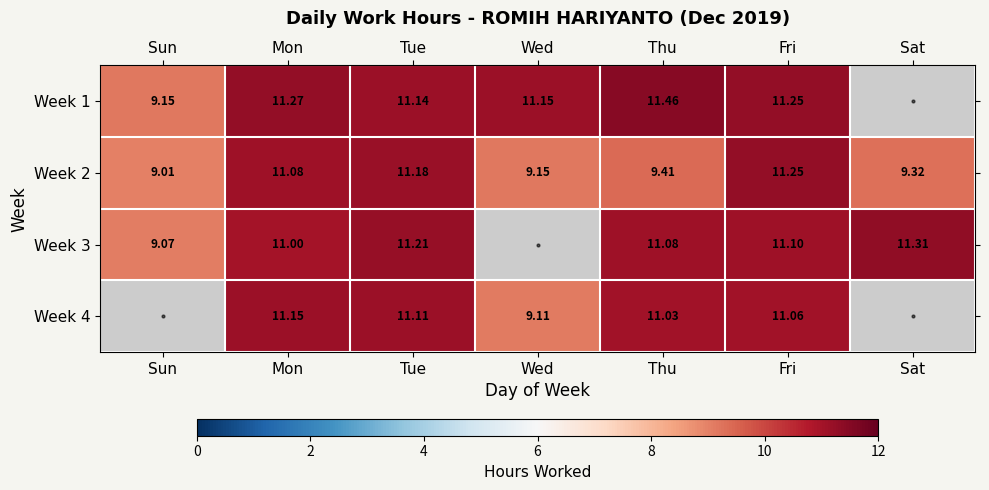

Is the value of Week 2 at Sun greater than the value of Week 1 at Fri?

No